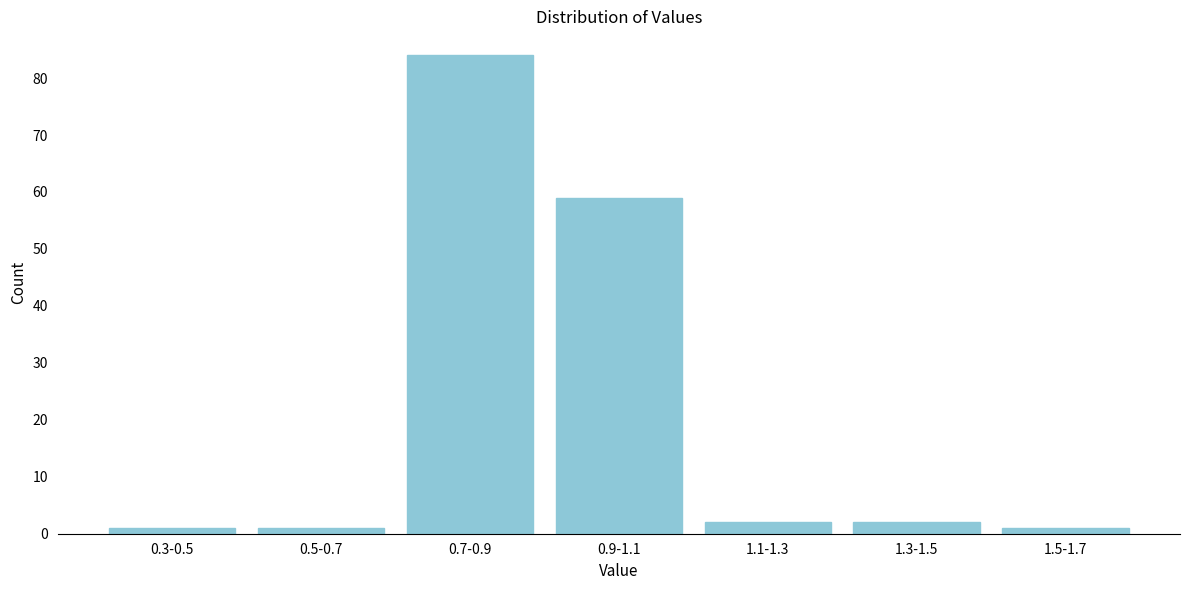

Reading left to right, transcribe all the data shown in this chart.

0.3-0.5=1	0.5-0.7=1	0.7-0.9=84	0.9-1.1=59	1.1-1.3=2	1.3-1.5=2	1.5-1.7=1